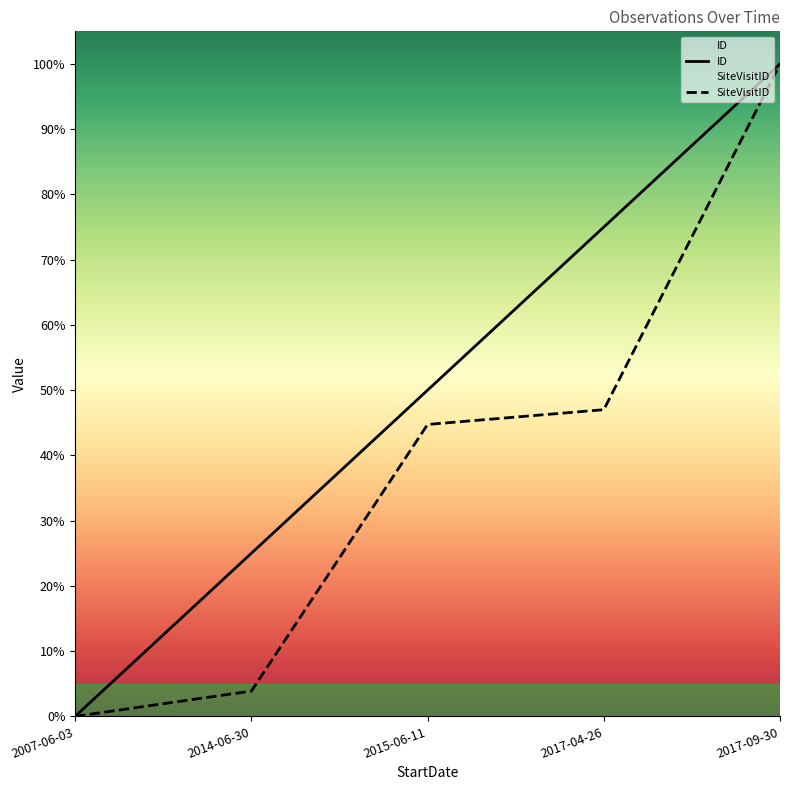

What position from the right is 2015-06-11?

3